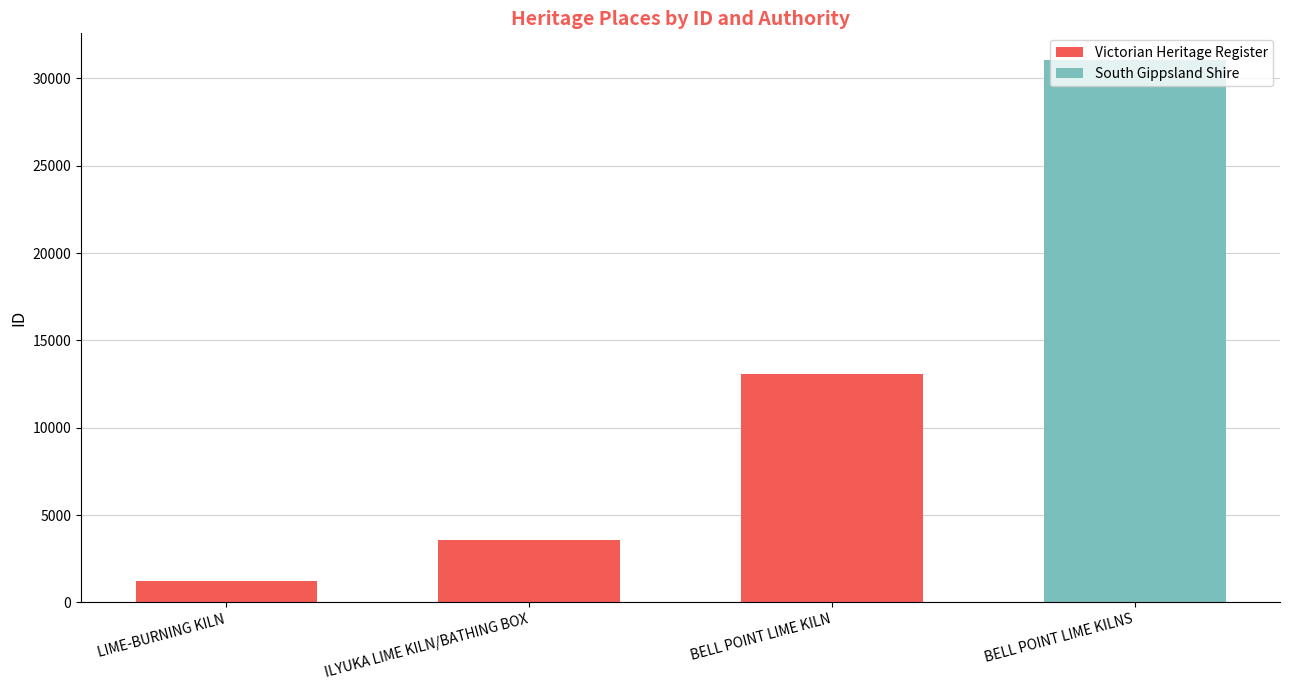

What is the sum of the Victorian Heritage Register values at ILYUKA LIME KILN/BATHING BOX and BELL POINT LIME KILN?

16633